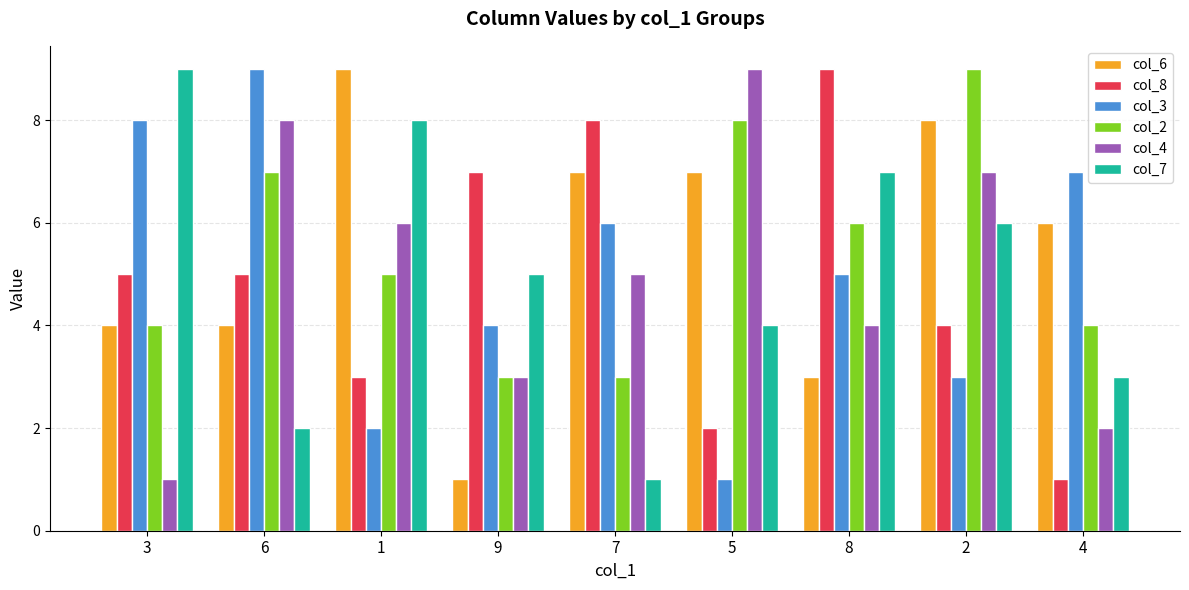

True or false: col_8 has a value of 2 at 4.

False